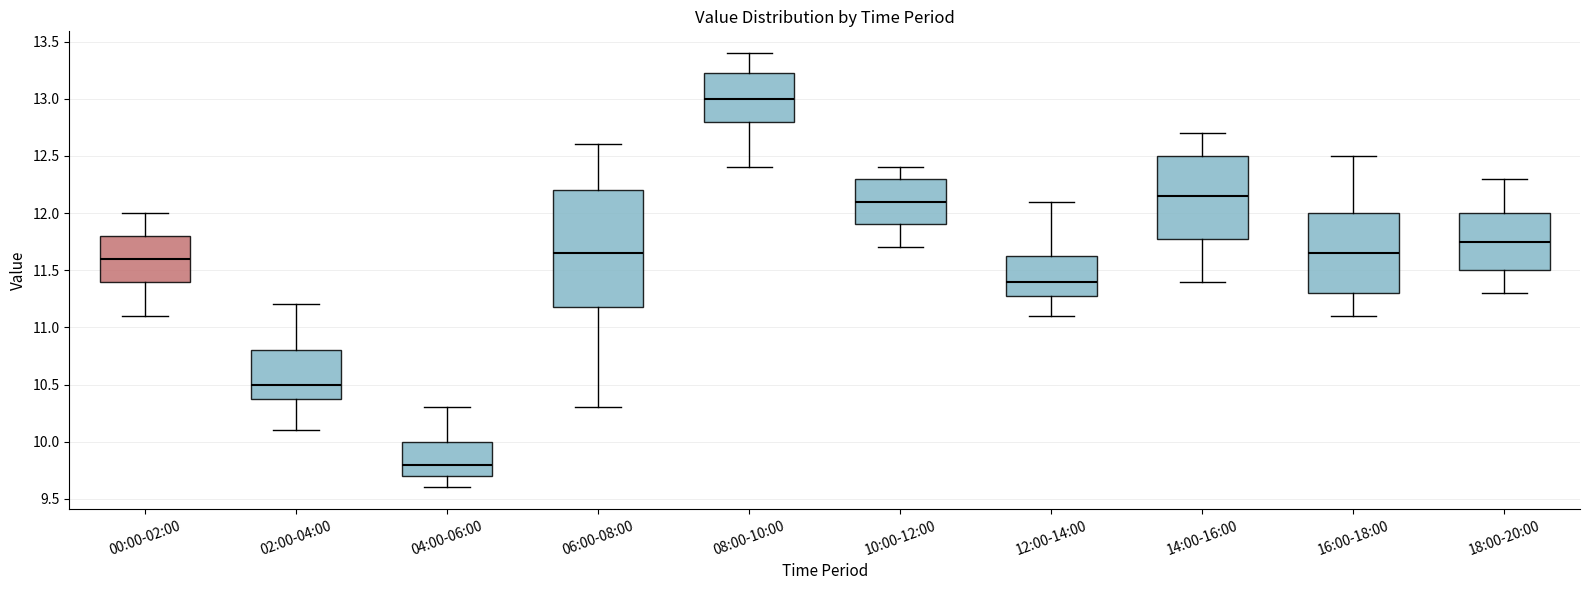

Reading left to right, read every box against the y-axis: the position of its median line, the range the box covers, and the ends of its whiskers. The values are not printed on the chart, so give them approximately, as read against the axis.

00:00-02:00: median 11.60, box 11.40 to 11.80, whiskers 11.10 to 12.00
02:00-04:00: median 10.50, box 10.40 to 10.80, whiskers 10.10 to 11.20
04:00-06:00: median 9.80, box 9.70 to 10.00, whiskers 9.60 to 10.30
06:00-08:00: median 11.65, box 11.20 to 12.20, whiskers 10.30 to 12.60
08:00-10:00: median 13.00, box 12.80 to 13.25, whiskers 12.40 to 13.40
10:00-12:00: median 12.10, box 11.90 to 12.30, whiskers 11.70 to 12.40
12:00-14:00: median 11.40, box 11.30 to 11.65, whiskers 11.10 to 12.10
14:00-16:00: median 12.15, box 11.80 to 12.50, whiskers 11.40 to 12.70
16:00-18:00: median 11.65, box 11.30 to 12.00, whiskers 11.10 to 12.50
18:00-20:00: median 11.75, box 11.50 to 12.00, whiskers 11.30 to 12.30